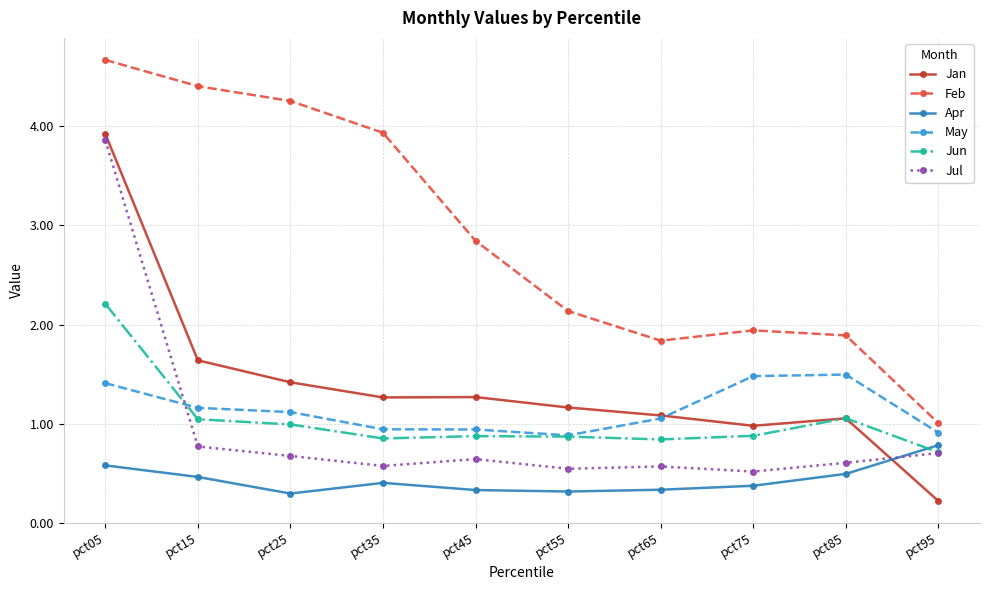

True or false: Feb and Jan cross at least once.

False